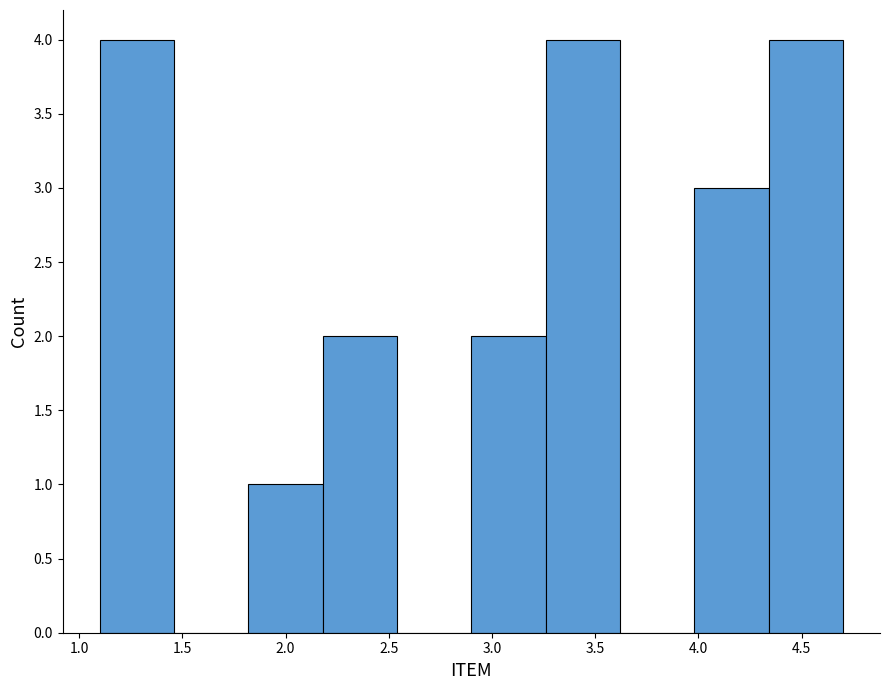

Reading left to right, transcribe this chart: for each bar, give the range it covers on the x-axis and its height. Neither the bar edges nor the heights are printed on the chart, so give them approximately, as read against the axes.

1.10 to 1.46: 4
1.46 to 1.82: 0
1.82 to 2.18: 1
2.18 to 2.54: 2
2.54 to 2.90: 0
2.90 to 3.26: 2
3.26 to 3.62: 4
3.62 to 3.98: 0
3.98 to 4.34: 3
4.34 to 4.70: 4